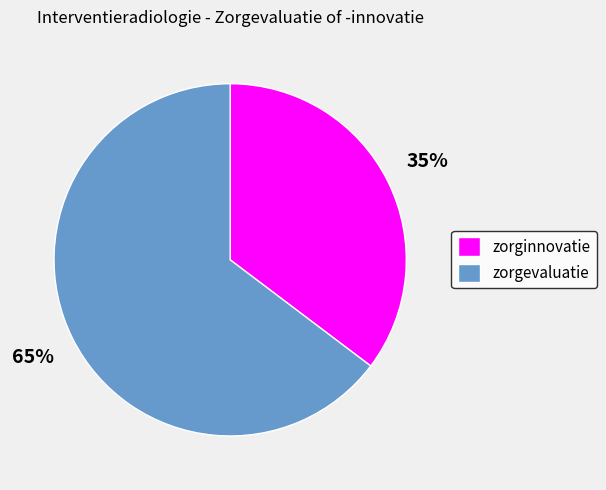

Does any single category account for the majority?

Yes